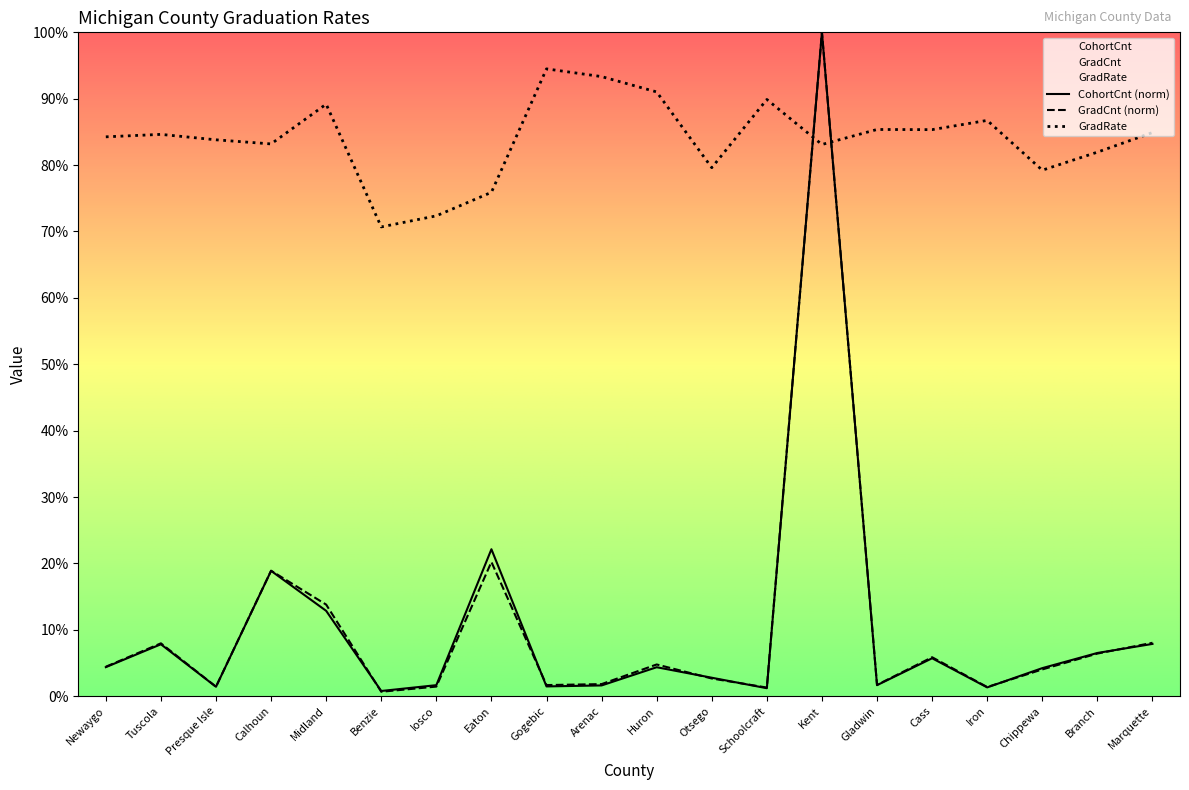

Reading right to left, list all the values displayed in this chart.

CohortCnt (norm): Marquette=0.1	Branch=0.1	Chippewa=0.0	Iron=0.0	Cass=0.1	Gladwin=0.0	Kent=1.0	Schoolcraft=0.0	Otsego=0.0	Huron=0.0	Arenac=0.0	Gogebic=0.0	Eaton=0.2	Iosco=0.0	Benzie=0.0	Midland=0.1	Calhoun=0.2	Presque Isle=0.0	Tuscola=0.1	Newaygo=0.0
GradCnt (norm): Marquette=0.1	Branch=0.1	Chippewa=0.0	Iron=0.0	Cass=0.1	Gladwin=0.0	Kent=1.0	Schoolcraft=0.0	Otsego=0.0	Huron=0.0	Arenac=0.0	Gogebic=0.0	Eaton=0.2	Iosco=0.0	Benzie=0.0	Midland=0.1	Calhoun=0.2	Presque Isle=0.0	Tuscola=0.1	Newaygo=0.0
GradRate: Marquette=0.8	Branch=0.8	Chippewa=0.8	Iron=0.9	Cass=0.9	Gladwin=0.9	Kent=0.8	Schoolcraft=0.9	Otsego=0.8	Huron=0.9	Arenac=0.9	Gogebic=0.9	Eaton=0.8	Iosco=0.7	Benzie=0.7	Midland=0.9	Calhoun=0.8	Presque Isle=0.8	Tuscola=0.8	Newaygo=0.8